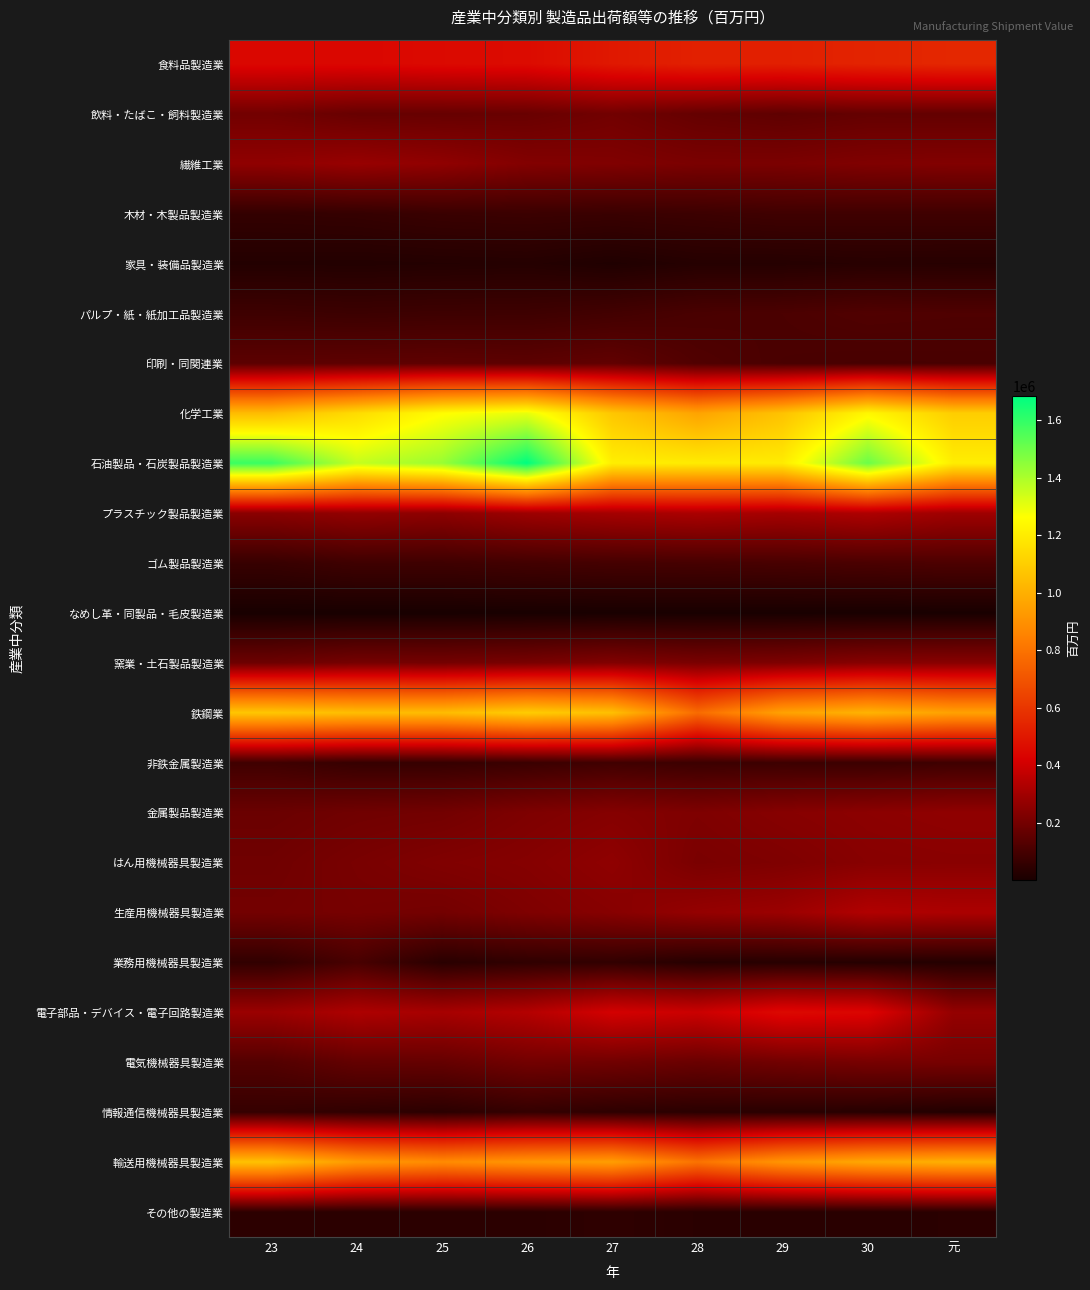

At how many categories does at least one series exceed 173781?

9